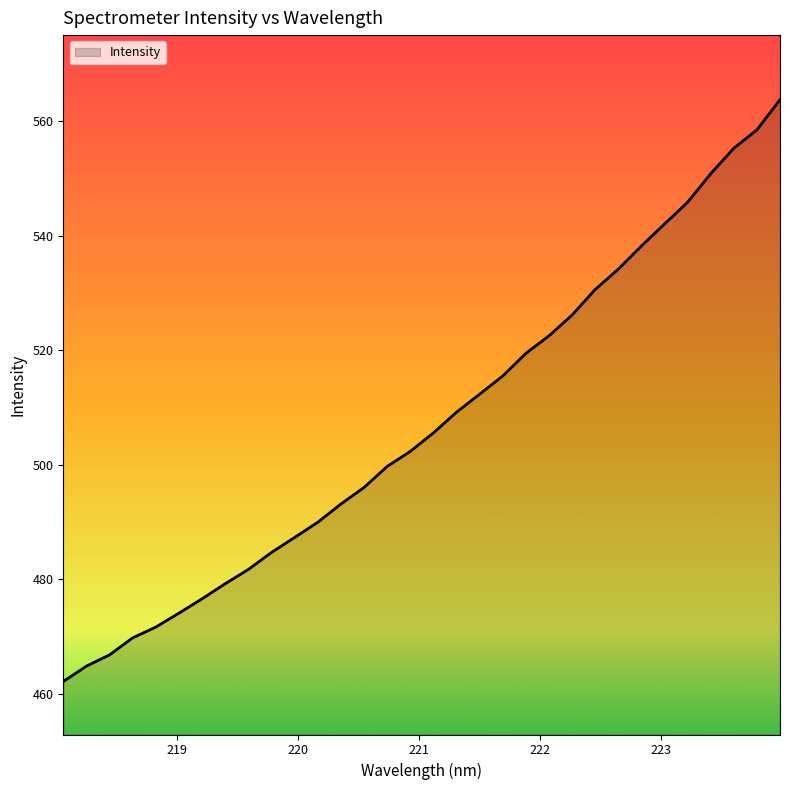

What is the maximum value shown in the chart?

563.8